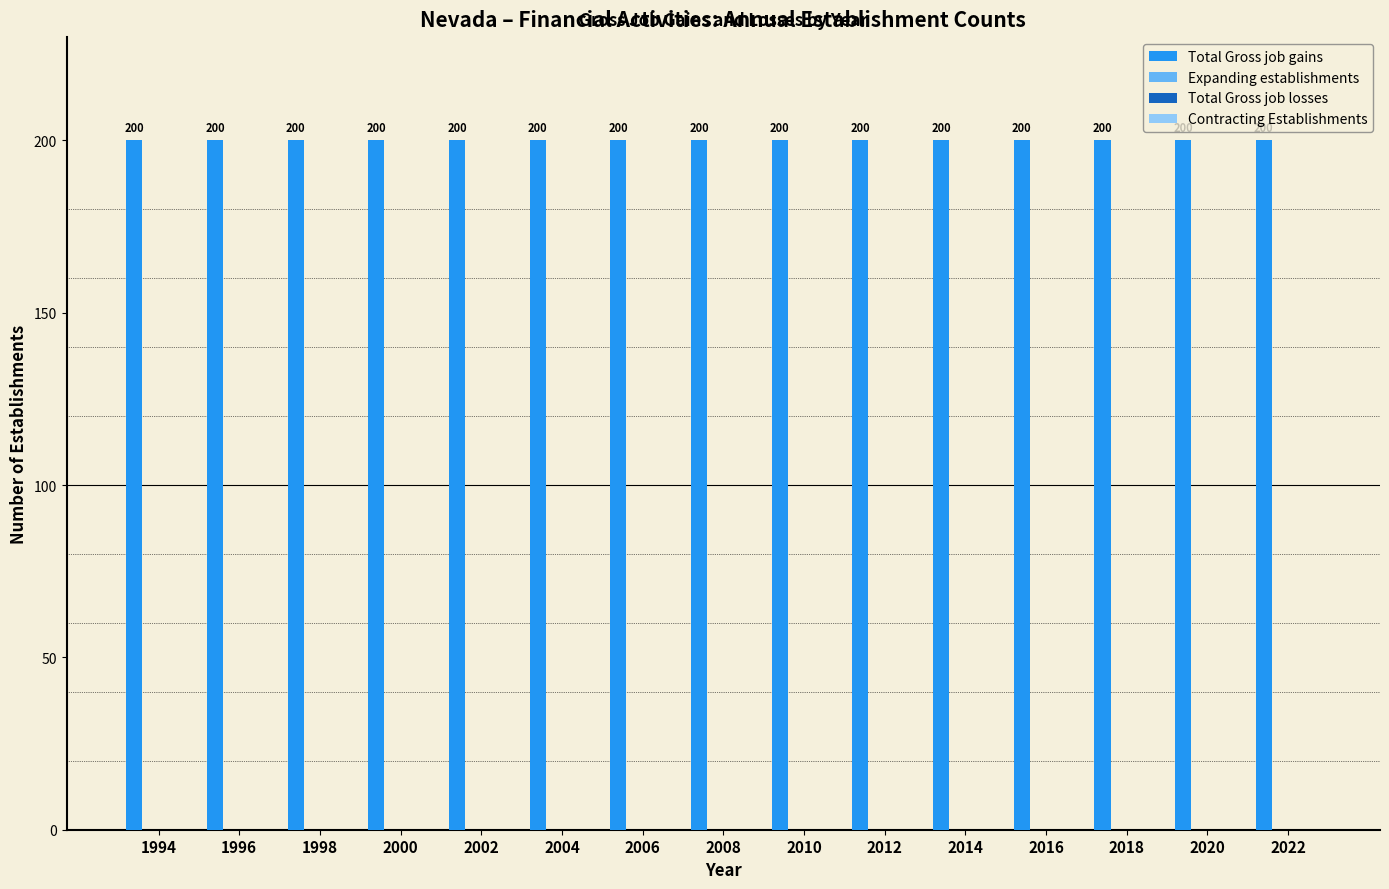

How many groups of bars are there?

15